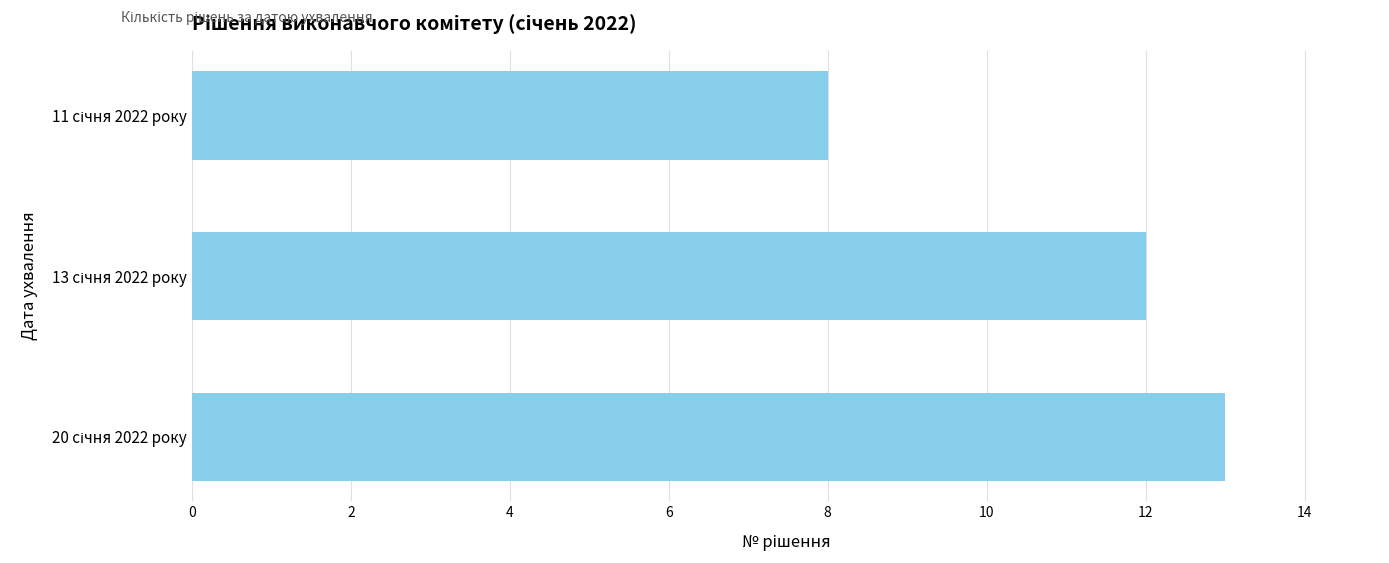

Does the chart contain stacked bars?

No